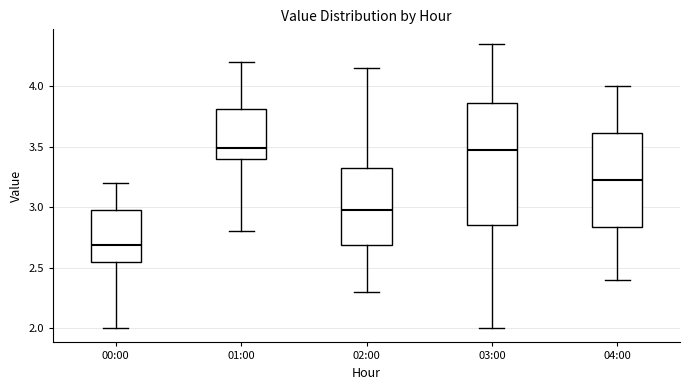

Which box is the tallest, from its lower edge to its upper edge?

03:00